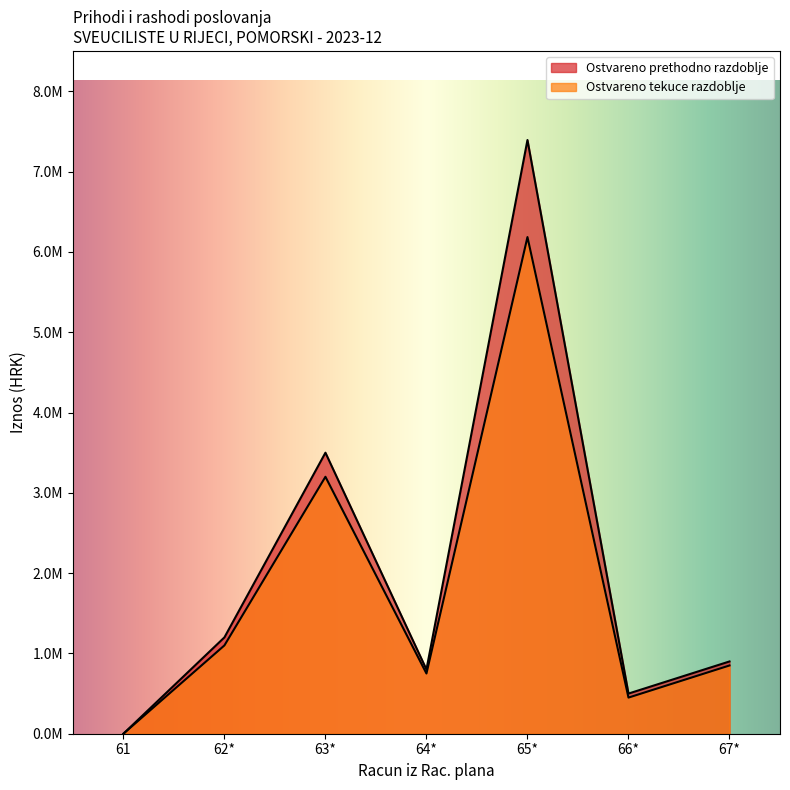

At which category does the chart reach its minimum across all series?

61